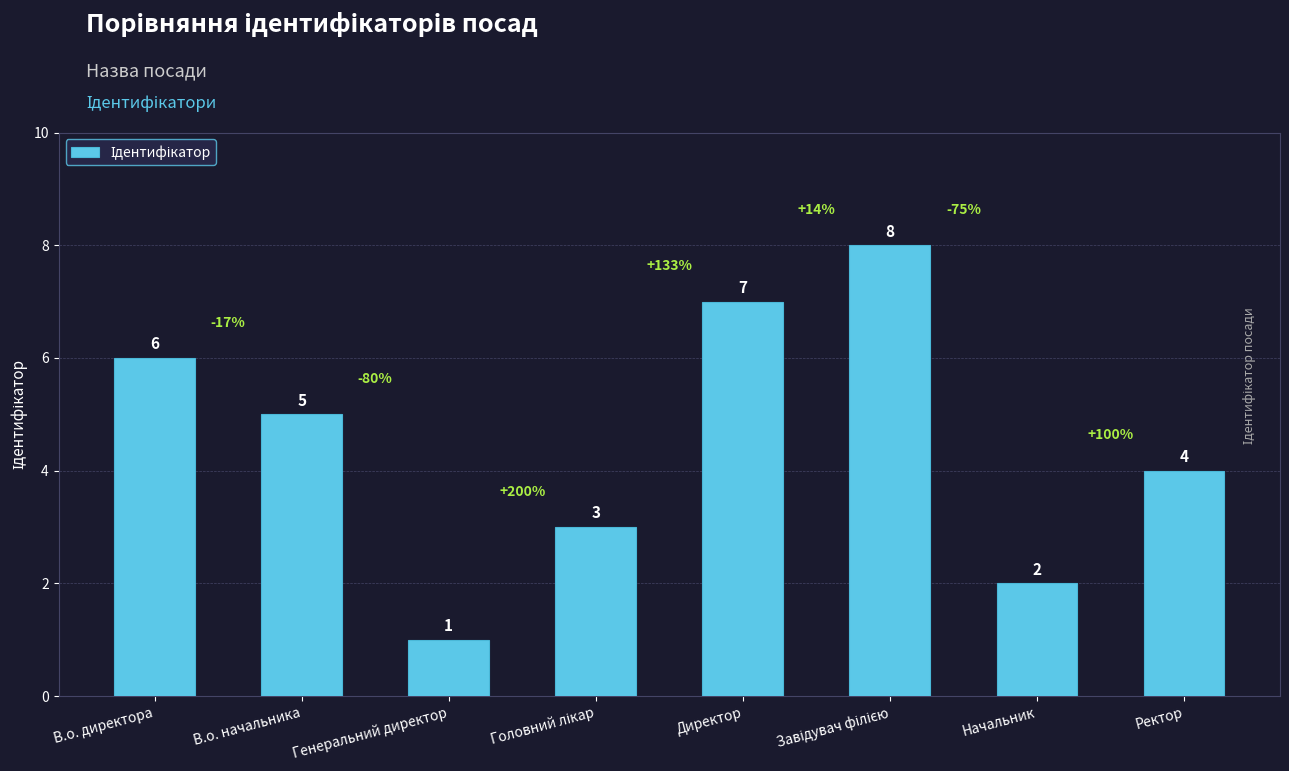

How many distinct data groups are displayed?

1